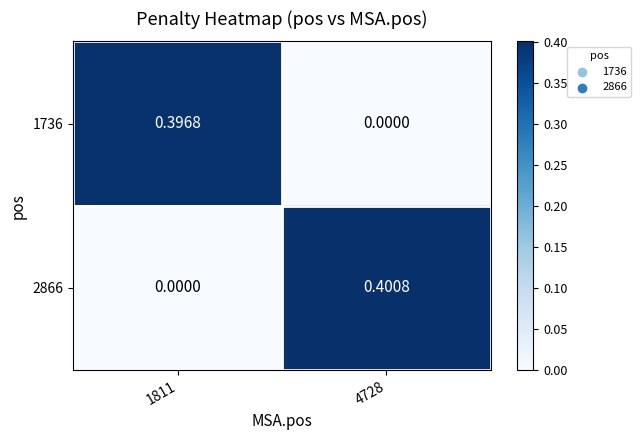

Is the value of 1736 at 4728 greater than the value of 2866 at 4728?

No